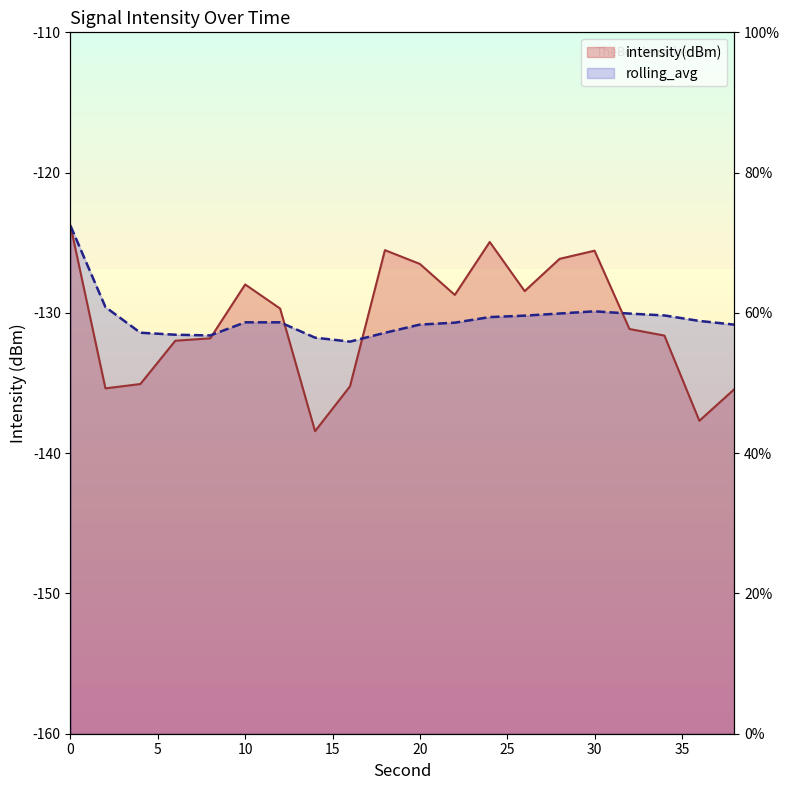

What is the difference between the maximum and minimum values in the rolling_avg series?

8.3